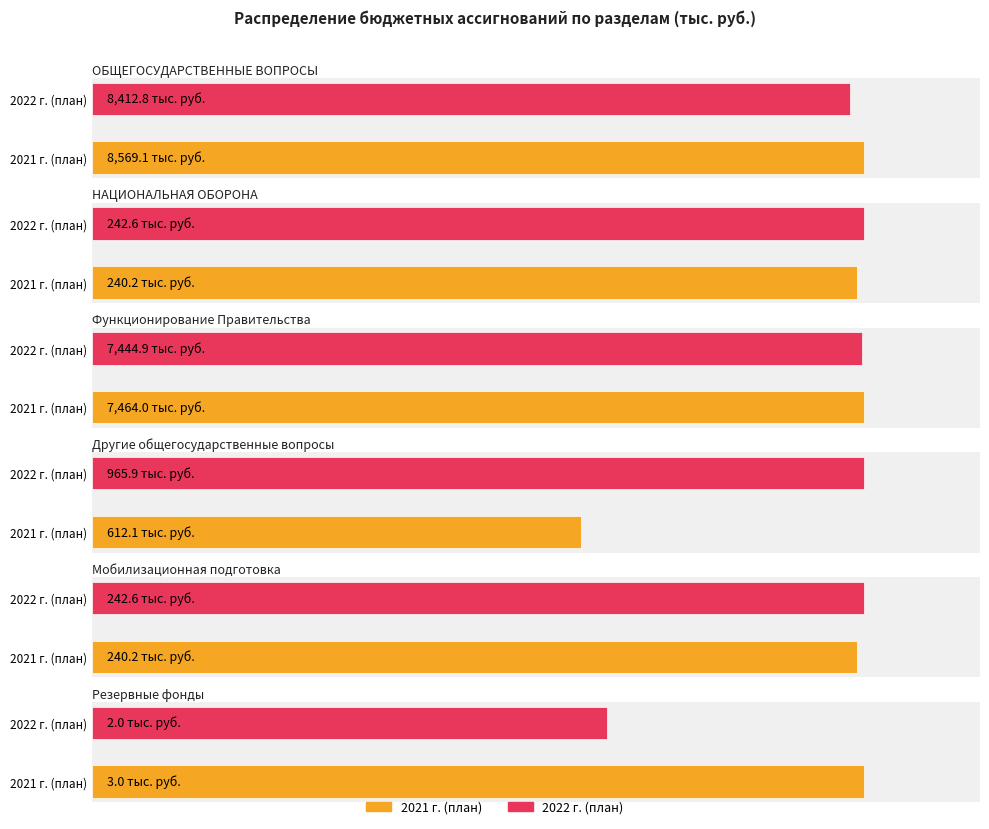

How many bars are there in total?

12